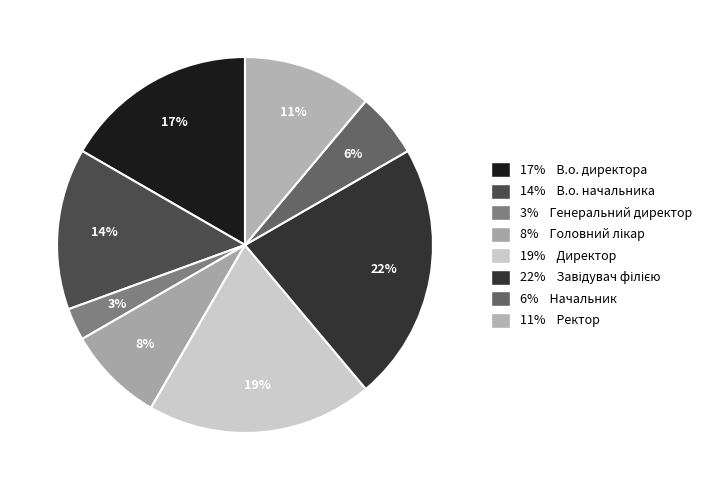

Rank the categories by value from lowest to highest.

Генеральний директор, Начальник, Головний лікар, Ректор, В.о. начальника, В.о. директора, Директор, Завідувач філією